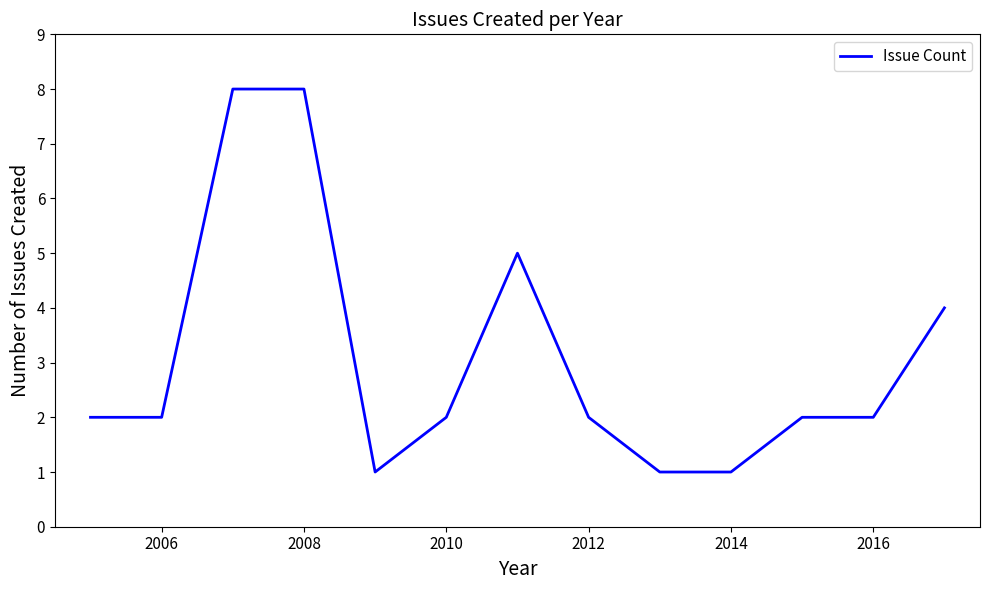

What is the maximum value shown in the chart?

8